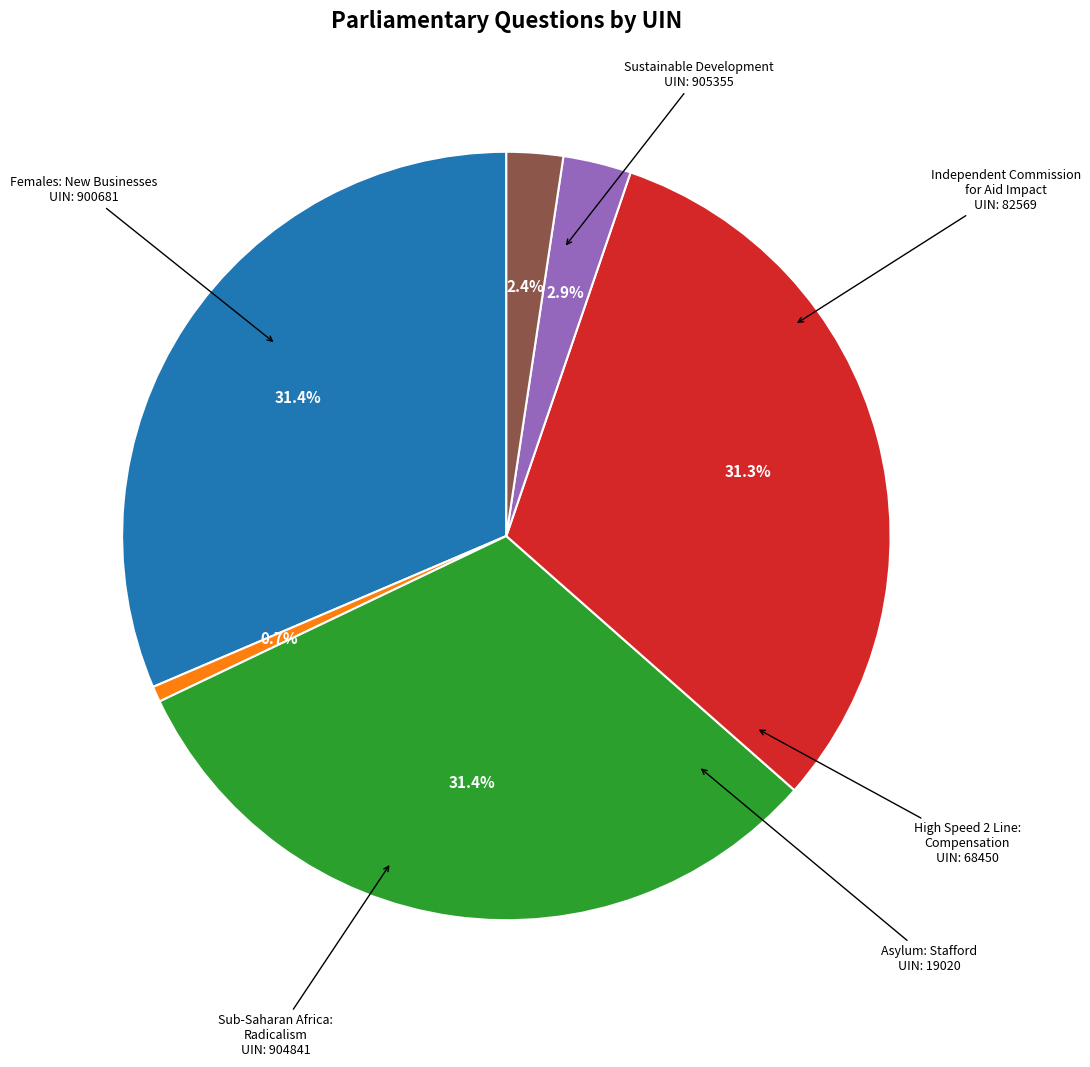

To the nearest percent, what is the average slice percentage?

17%